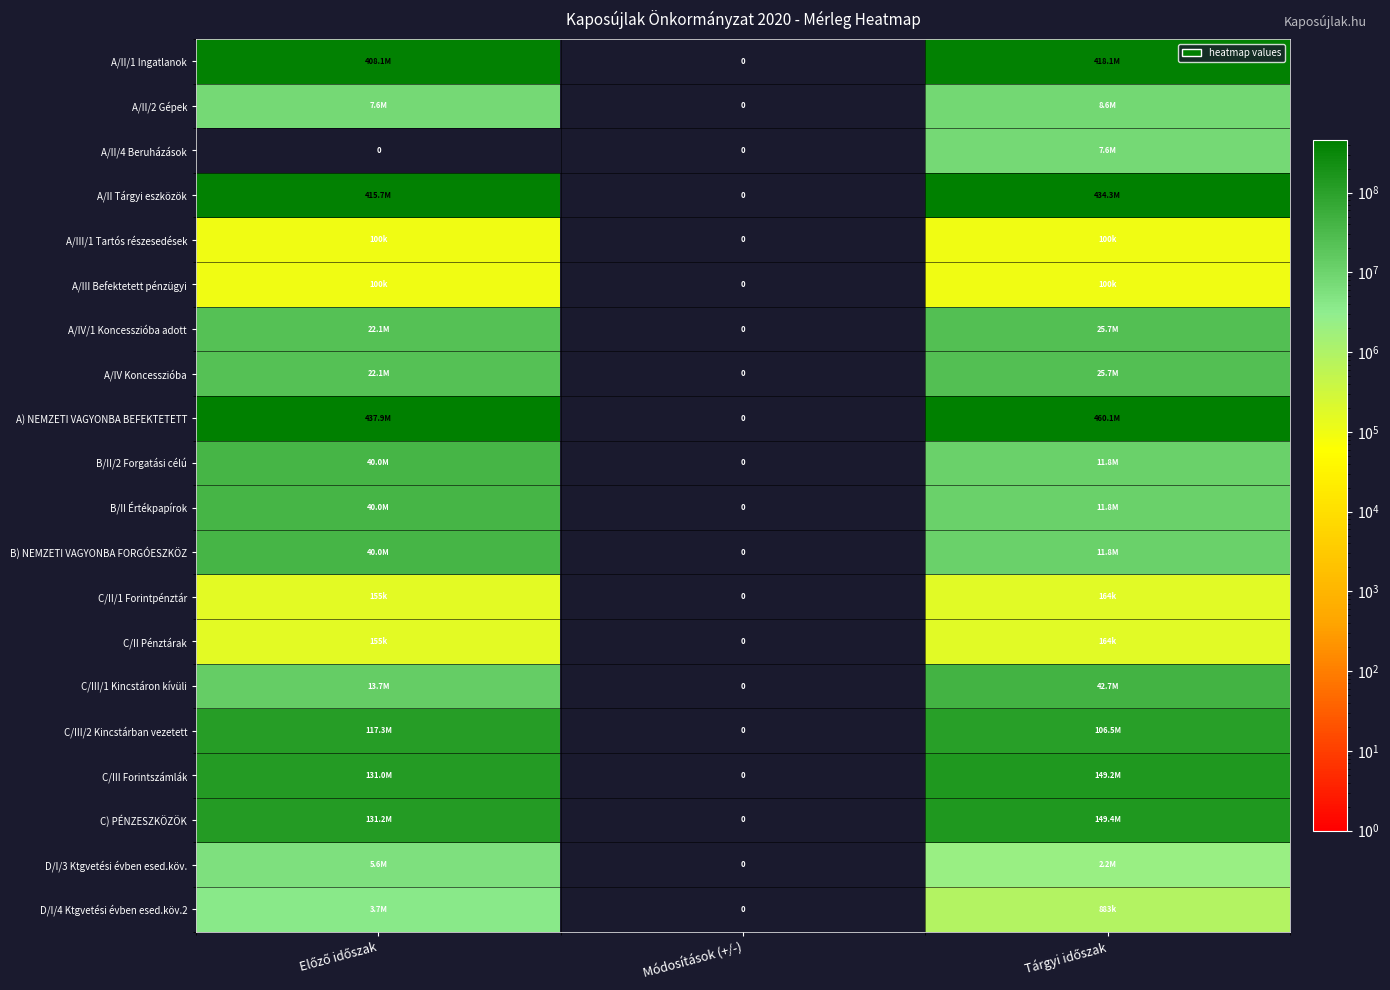

What is the total value across all series at Előző időszak?

1836613826